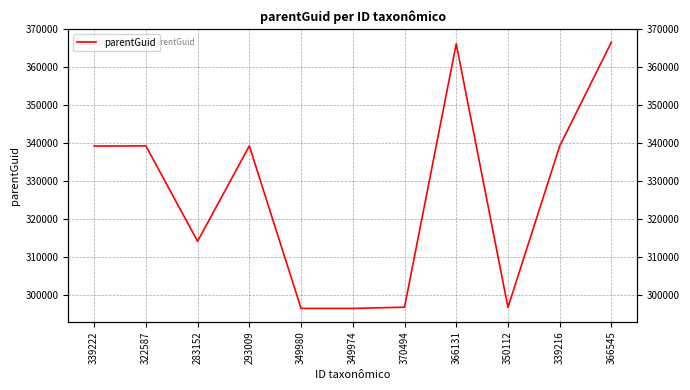

Is it true that the value at 339216 is 194414?

False